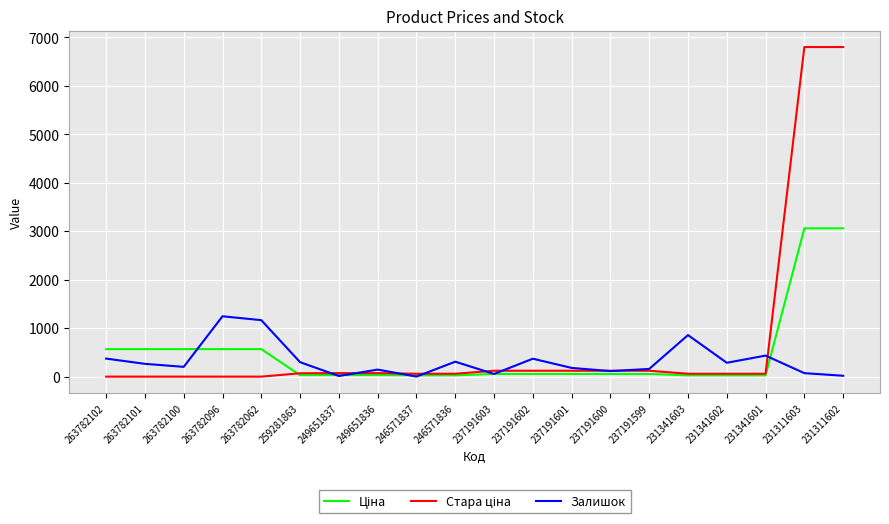

What is the maximum value for Залишок?

1245.0